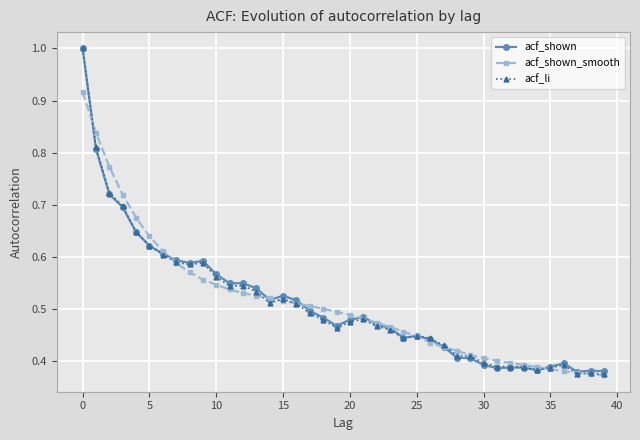

Count the number of data series in this chart.

3